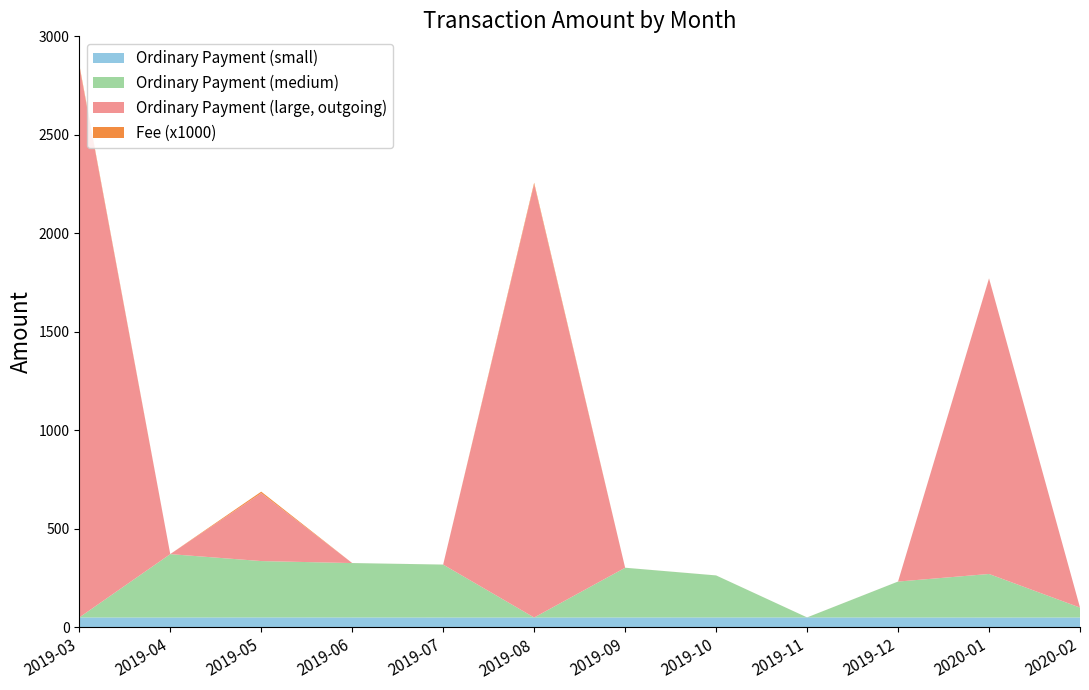

Reading right to left, extract all data points from this chart.

Ordinary Payment (small): 2020-02=50.2	2020-01=50.0	2019-12=50.3	2019-11=50.5	2019-10=50.4	2019-09=50.3	2019-08=50.1	2019-07=50.1	2019-06=50.3	2019-05=50.5	2019-04=50.2	2019-03=50.3
Ordinary Payment (medium): 2020-02=50.3	2020-01=221.1	2019-12=182.3	2019-11=0.0	2019-10=213.3	2019-09=252.4	2019-08=0.0	2019-07=268.6	2019-06=276.1	2019-05=286.1	2019-04=321.7	2019-03=0.0
Ordinary Payment (large, outgoing): 2020-02=0.0	2020-01=1500.0	2019-12=0.0	2019-11=0.0	2019-10=0.0	2019-09=0.0	2019-08=2200.0	2019-07=0.0	2019-06=0.0	2019-05=345.0	2019-04=0.0	2019-03=2800.0
Fee (x1000): 2020-02=0.1	2020-01=0.7	2019-12=0.1	2019-11=0.1	2019-10=0.1	2019-09=0.1	2019-08=7.3	2019-07=0.1	2019-06=0.1	2019-05=7.3	2019-04=0.1	2019-03=7.3